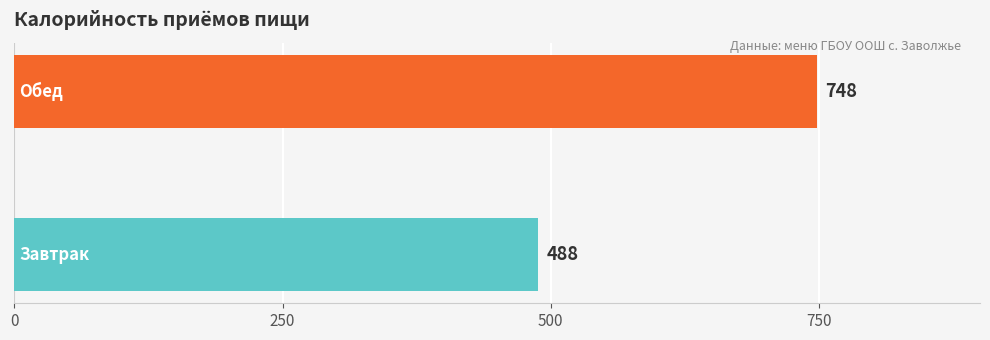

What is the average value?

618